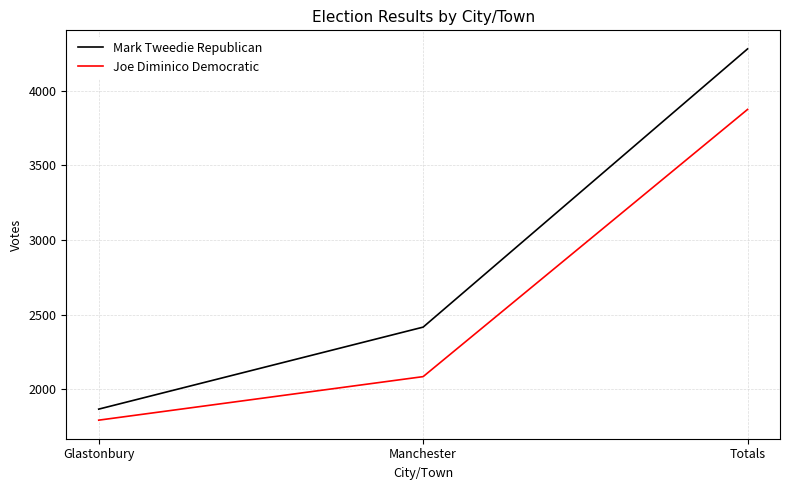

Which category has the highest value in the Joe Diminico Democratic series?

Totals